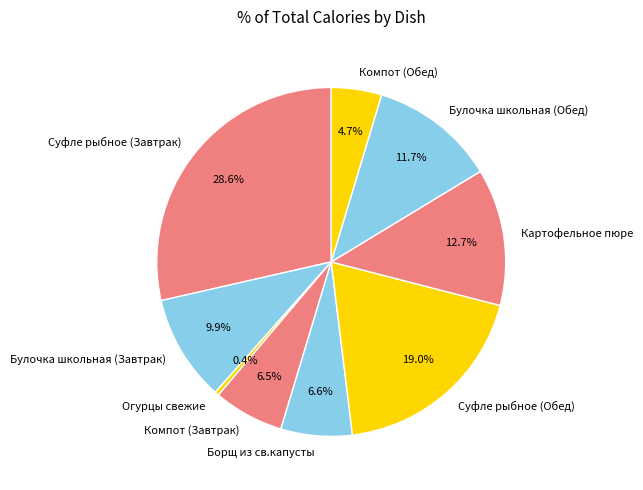

What percentage do Огурцы свежие and Компот (Обед) together represent?

5.1%